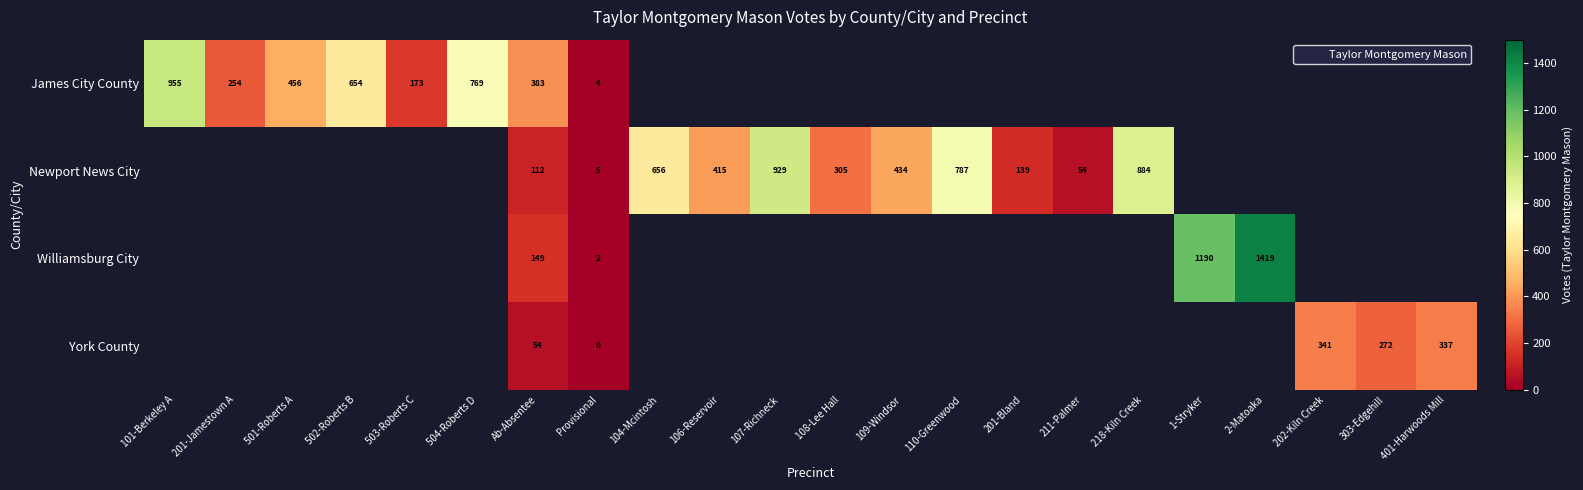

How many positive values does the York County series have?

4